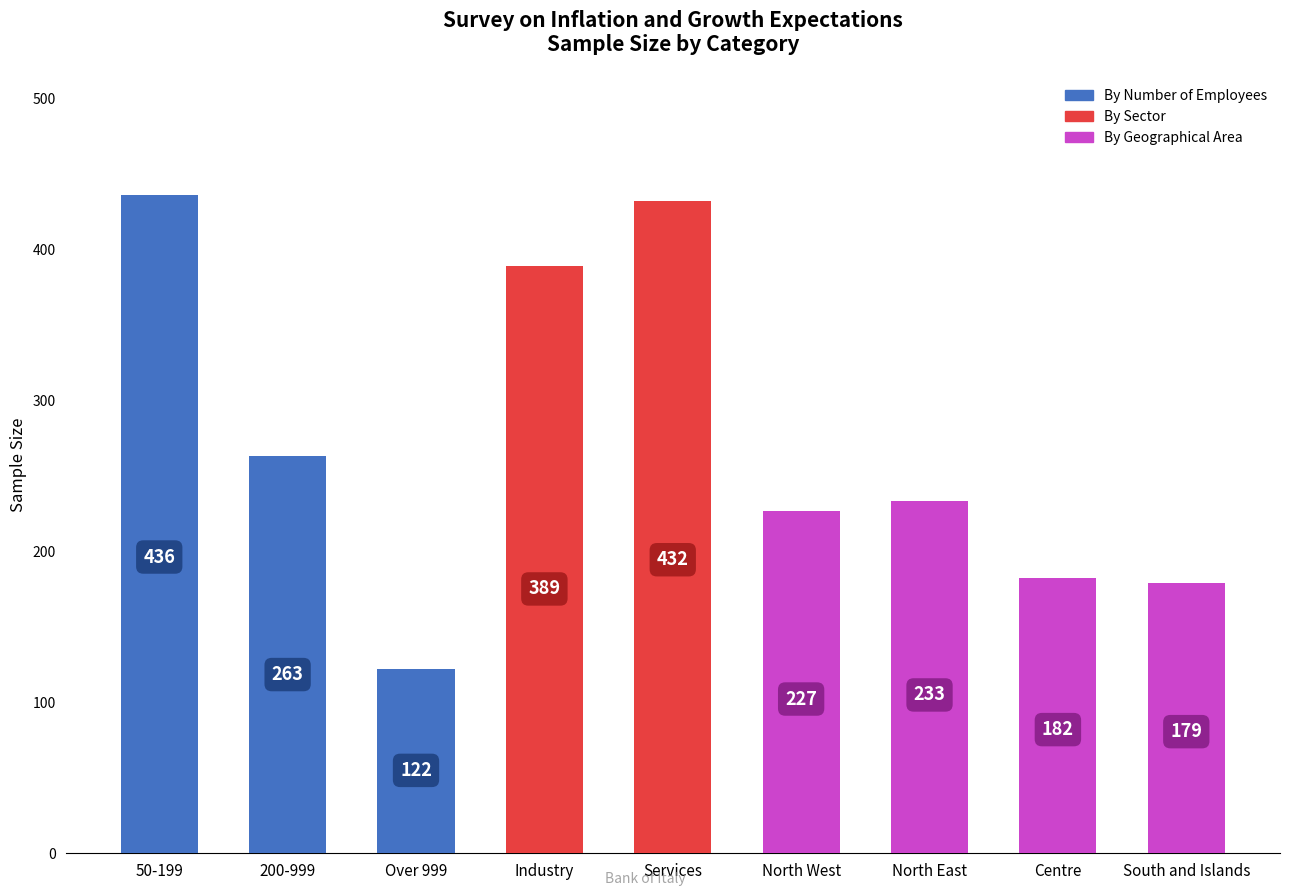

How many values are below 233?

4